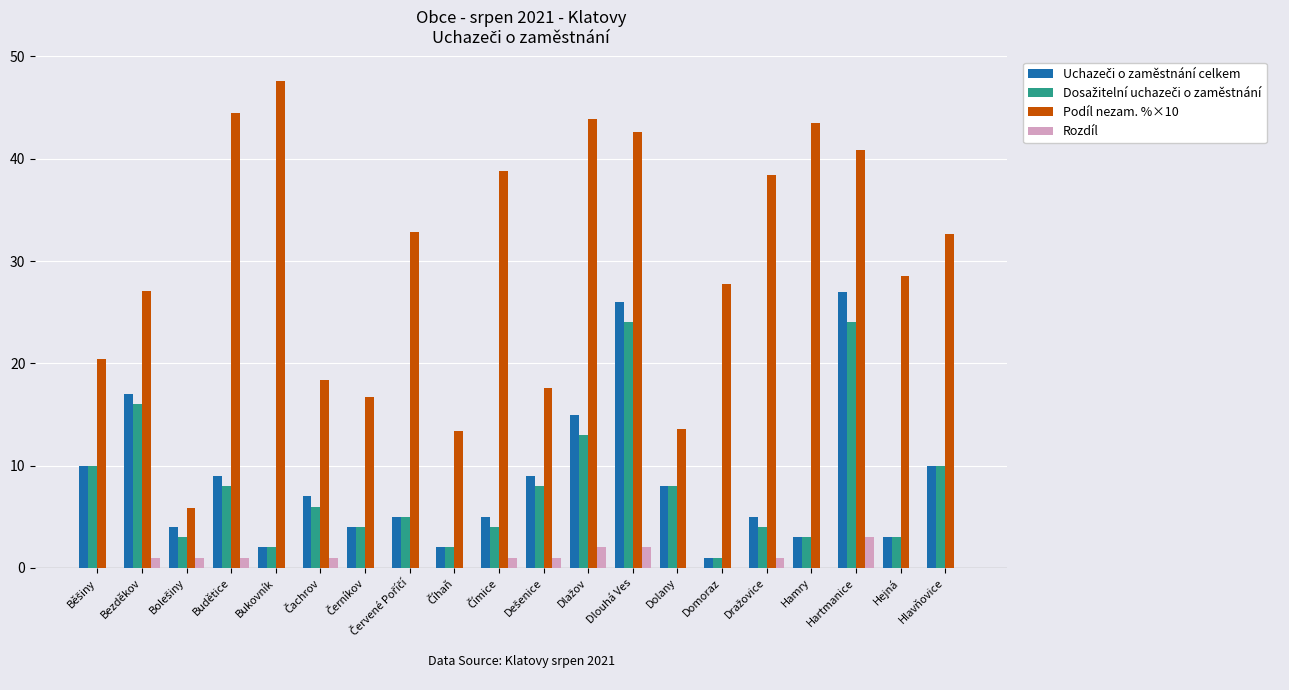

How many series are shown in this chart?

4